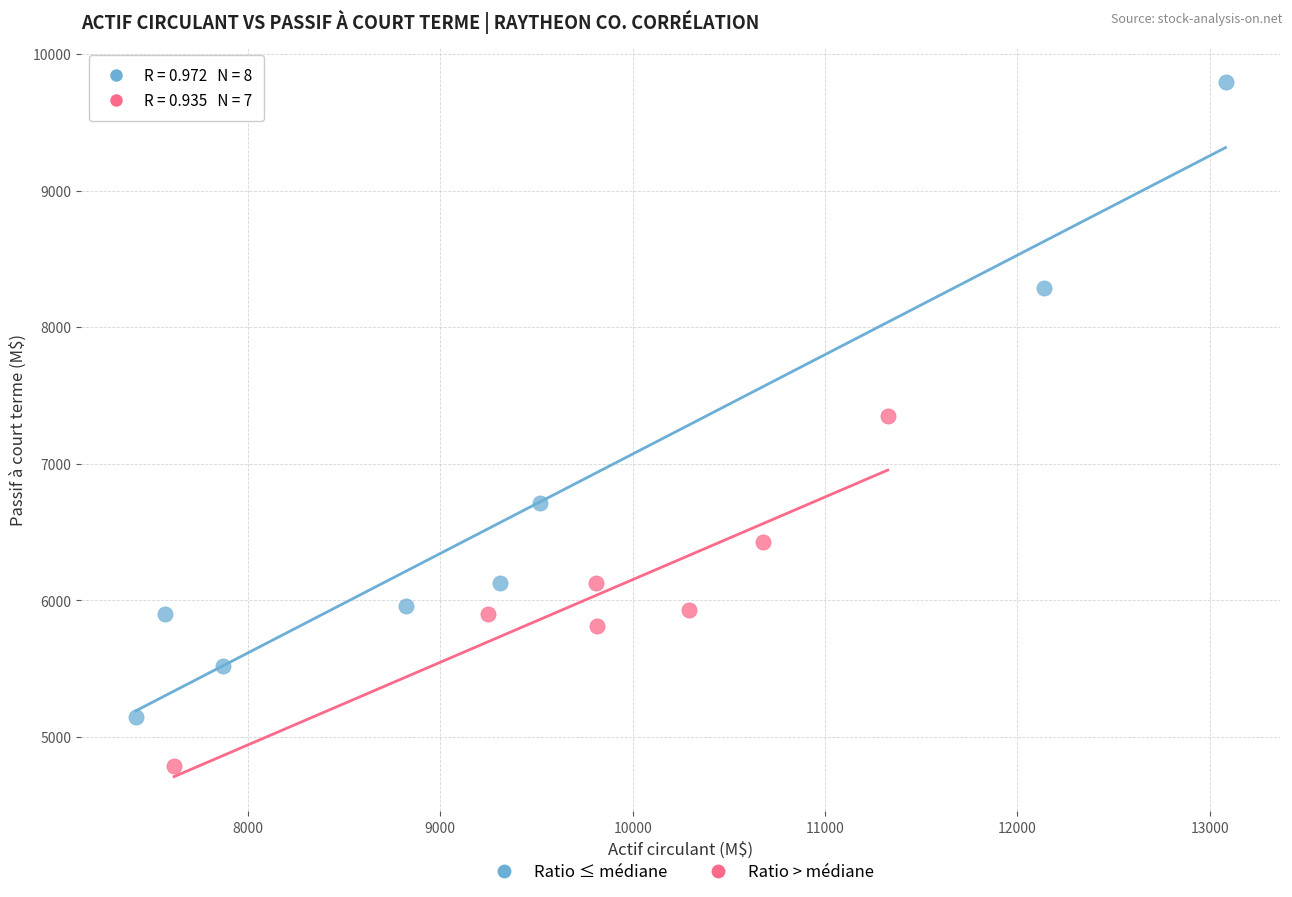

Which series has the largest Y range (max minus min)?

Ratio ≤ médiane